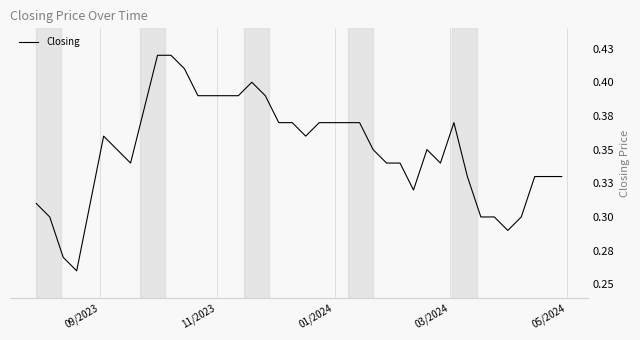

How many interior local peaks (higher than both neighbors) does the data have?

4